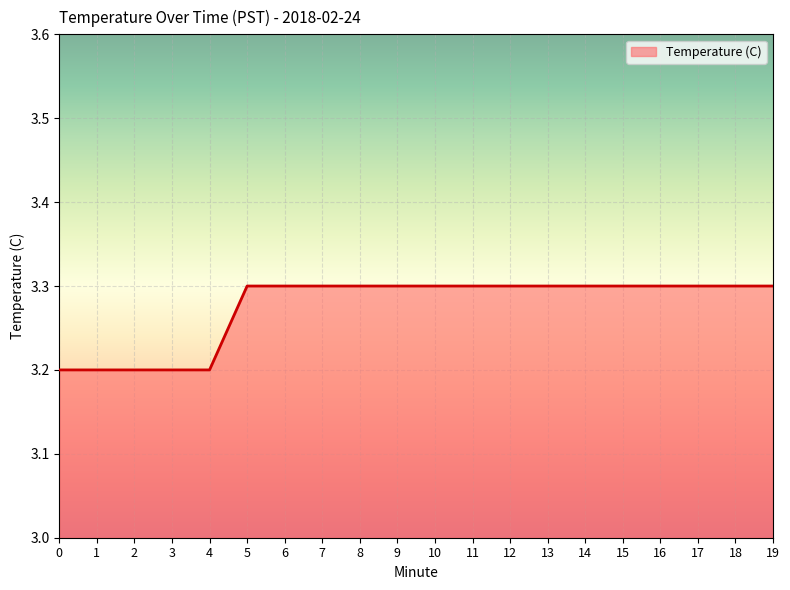

What is the maximum value shown in the chart?

3.3